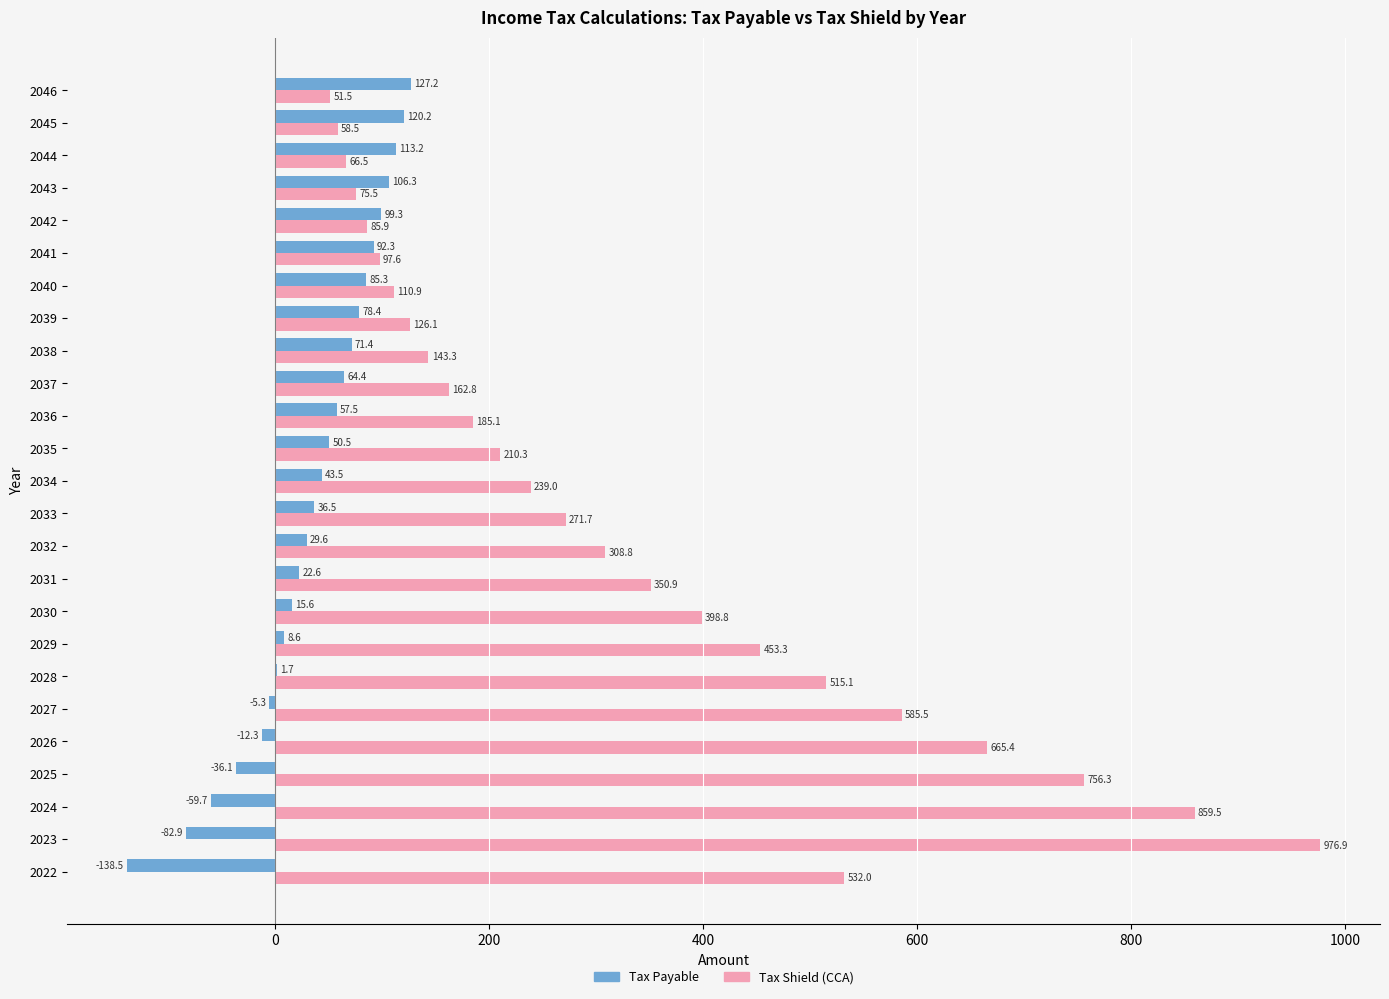

What is the highest value of the Tax Shield (CCA) series?

976.9